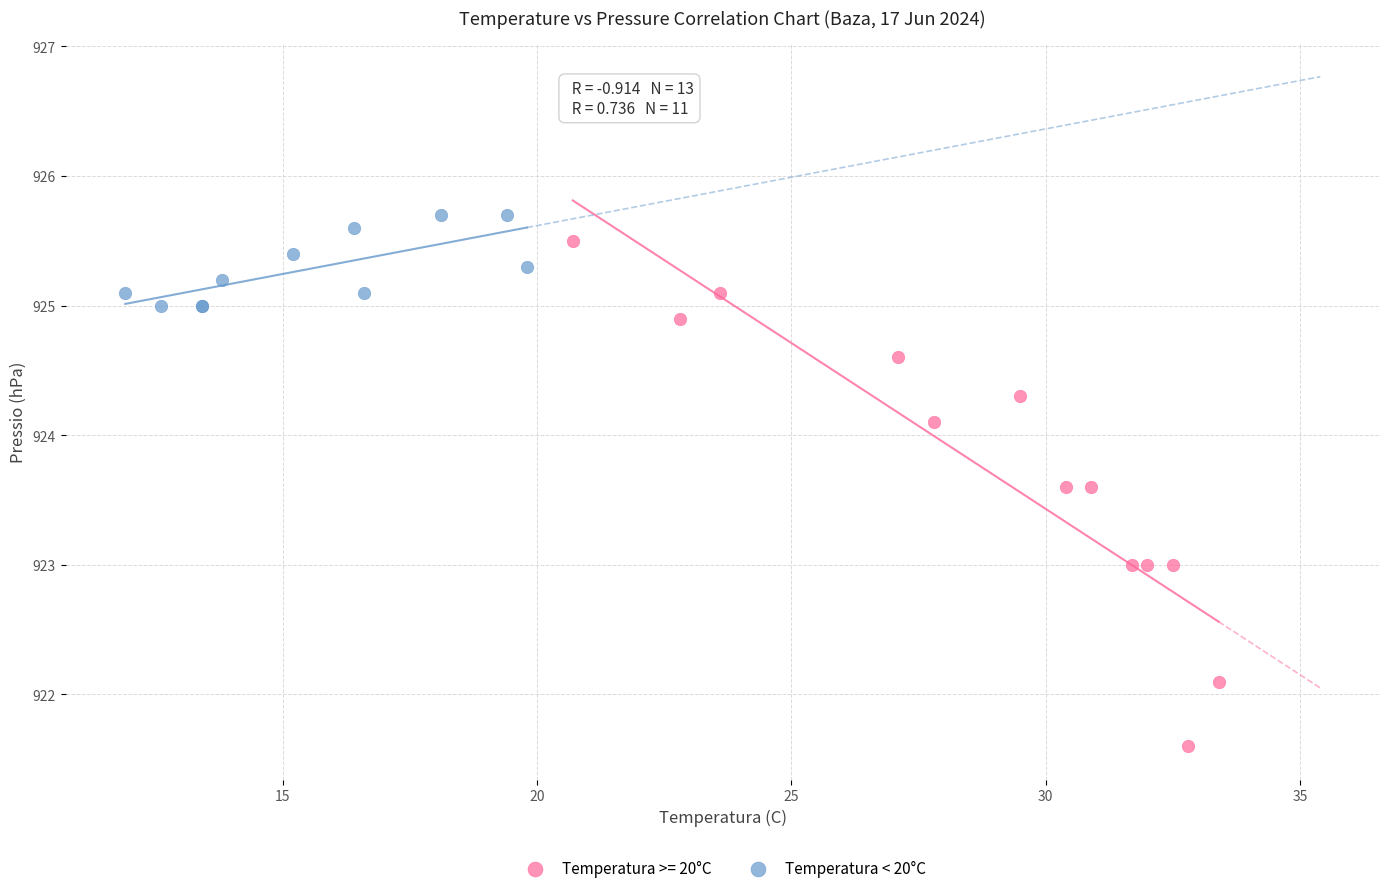

Which series has the largest Y range (max minus min)?

Temperatura >= 20°C